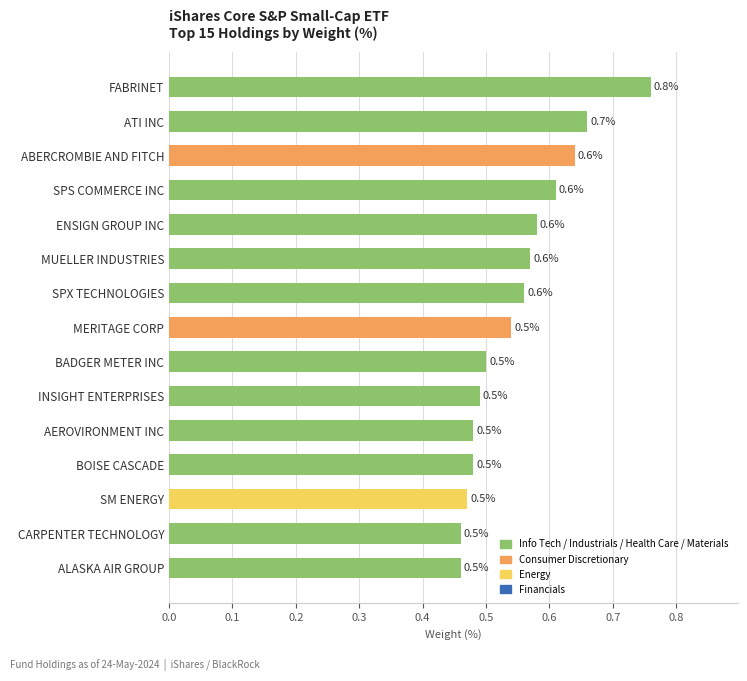

Does the chart contain any negative values?

No